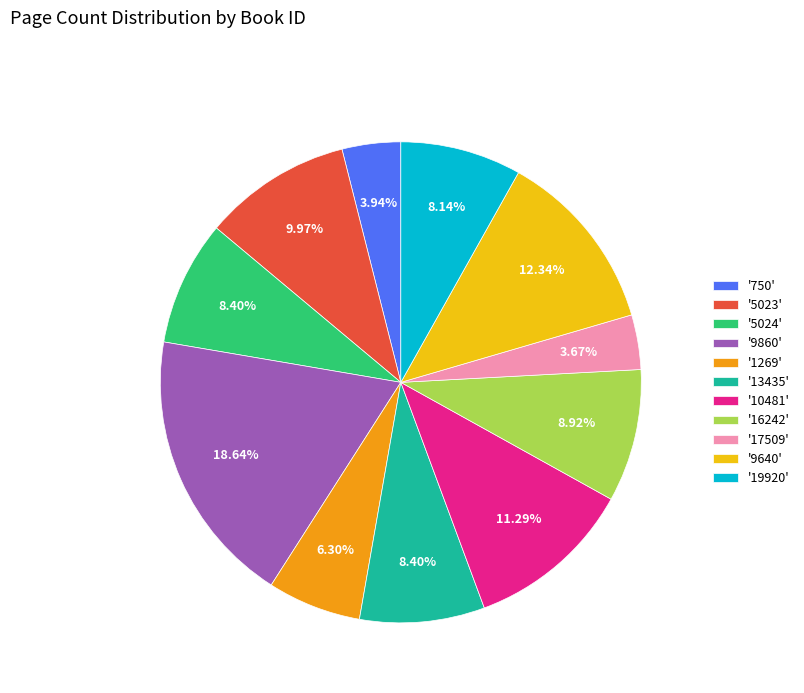

Is '9860' the majority of the pie?

No